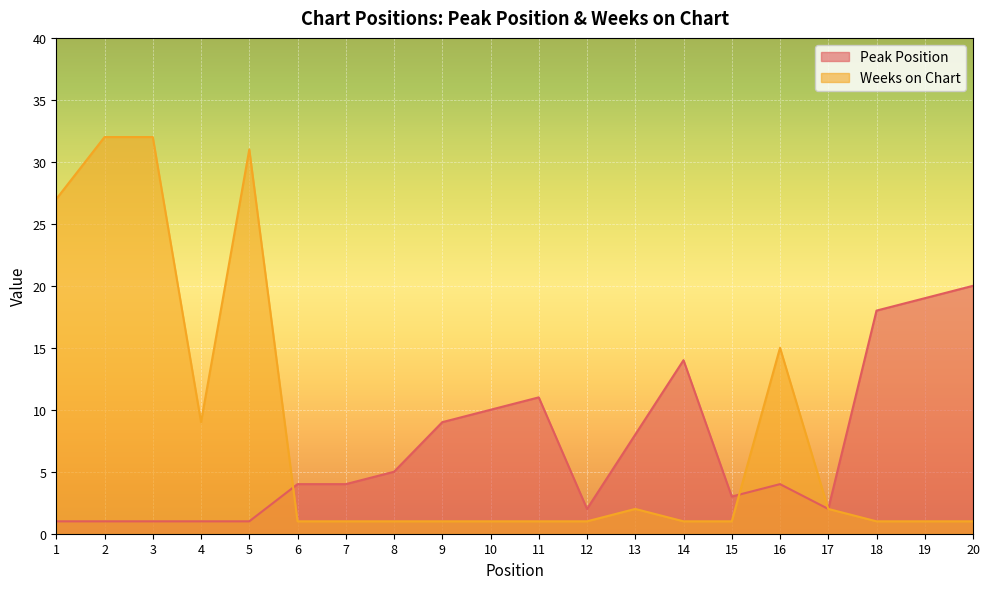

Which label corresponds to the smallest value in the chart?

1